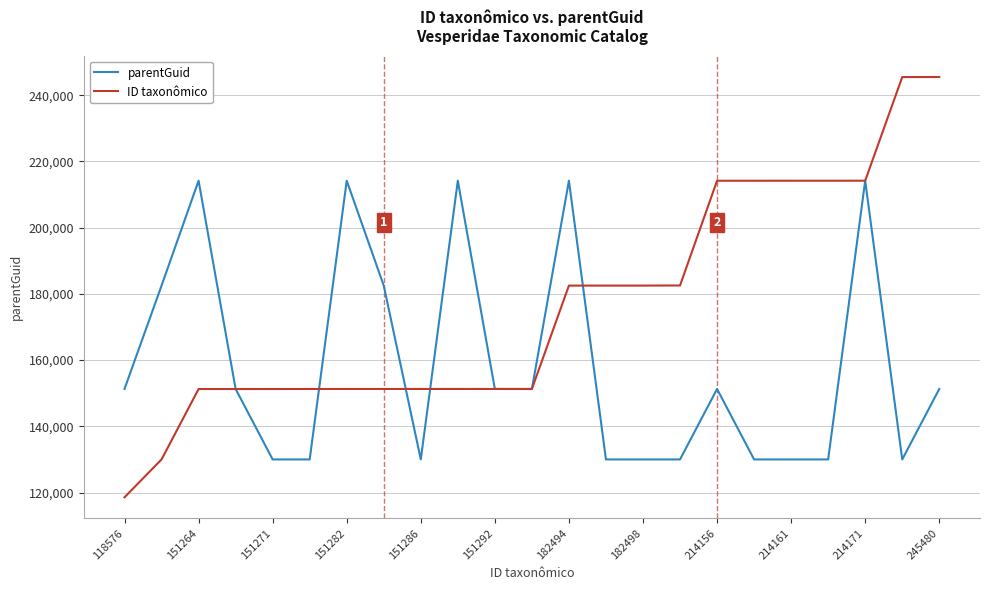

Count the number of data series in this chart.

2